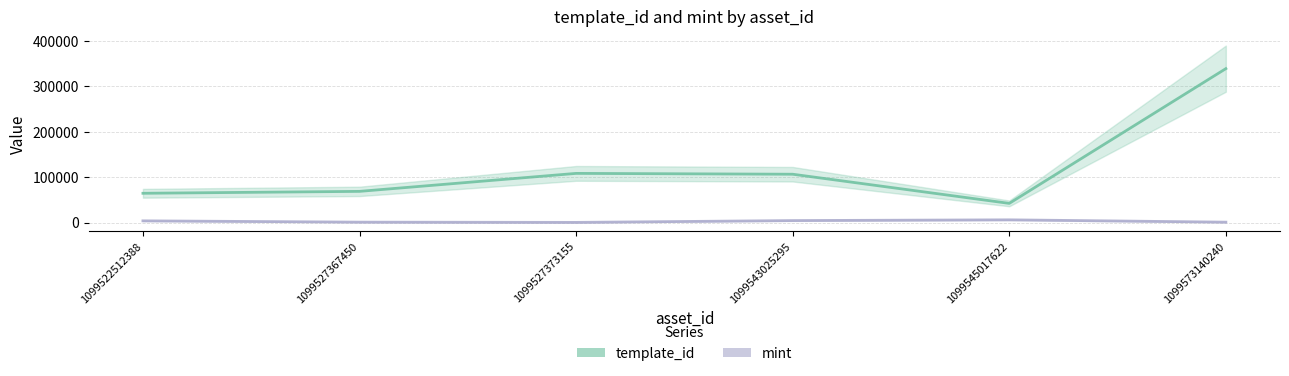

What is the difference between the mint values at 1099522512388 and 1099527373155?

3404